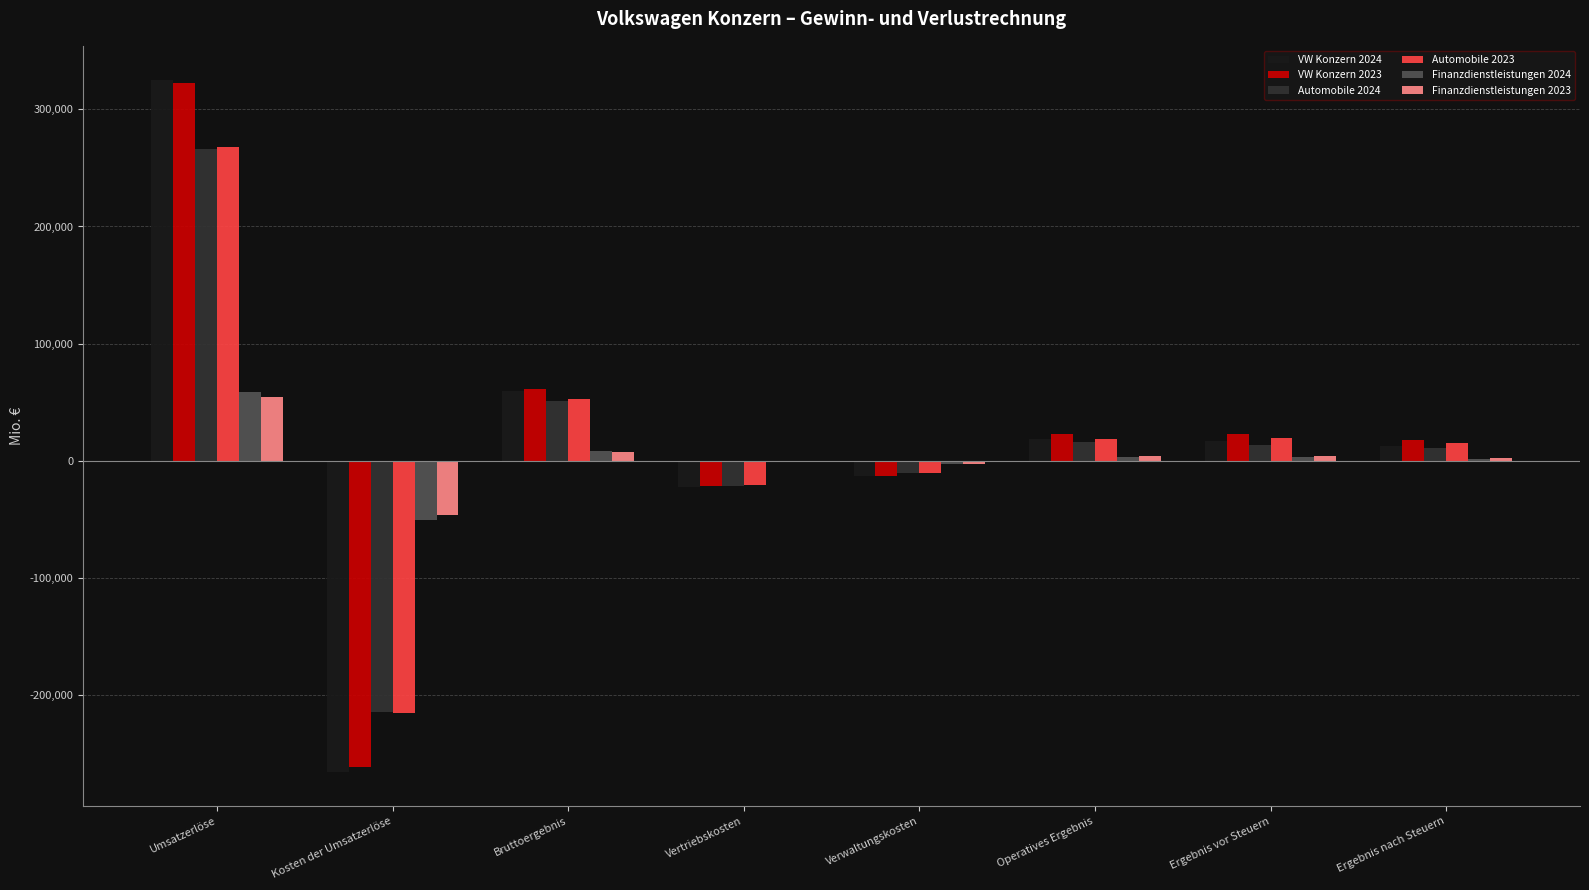

Count the number of data series in this chart.

6